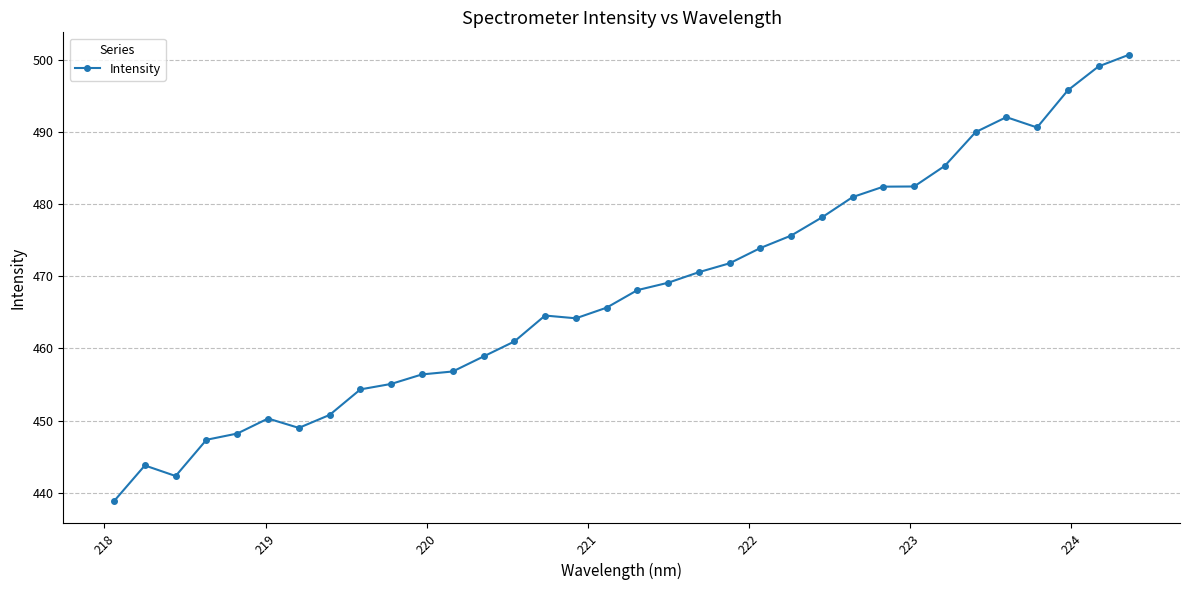

Count the number of values greater than 468.

17